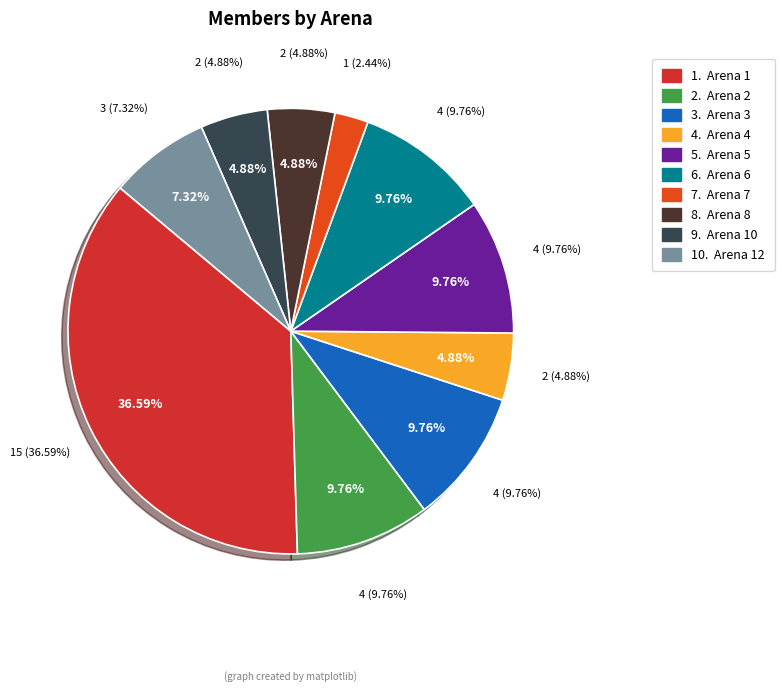

What is the total percentage of Arena 3 and Arena 8?

14.6%